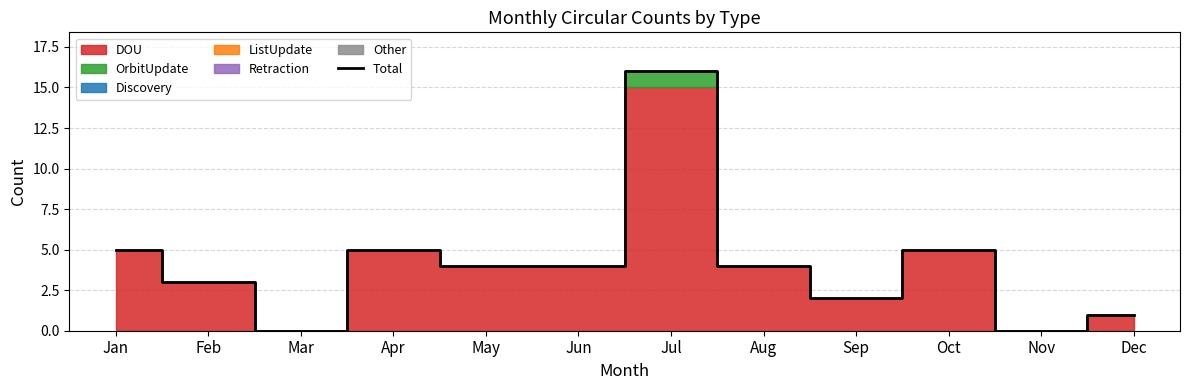

How many interior local peaks (higher than both neighbors) does the data have?

3